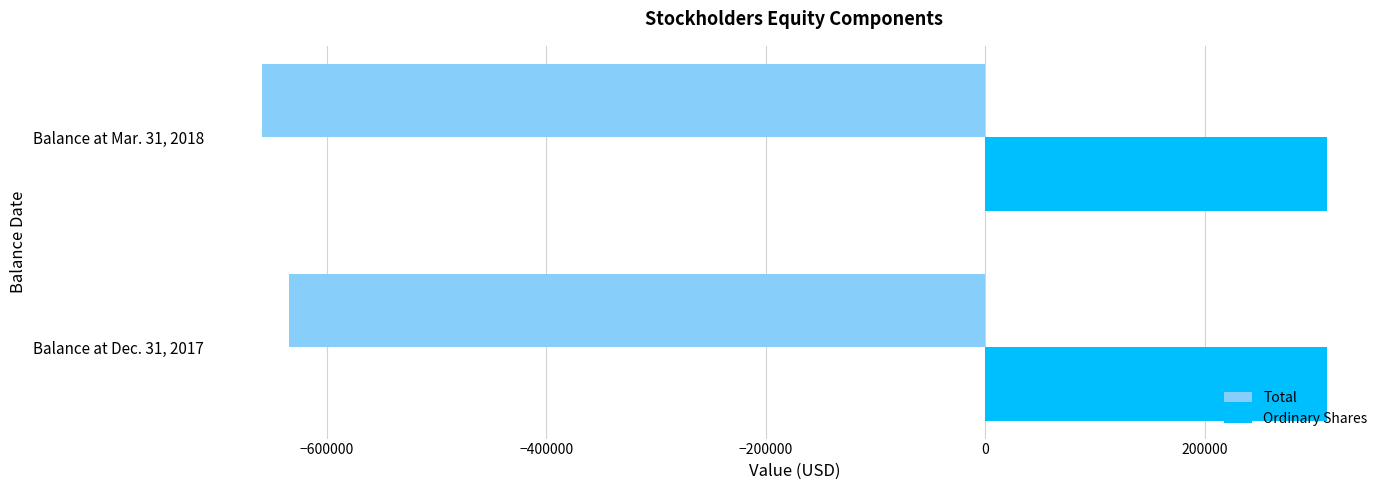

List the series in order of their overall mean, highest first.

Ordinary Shares, Total